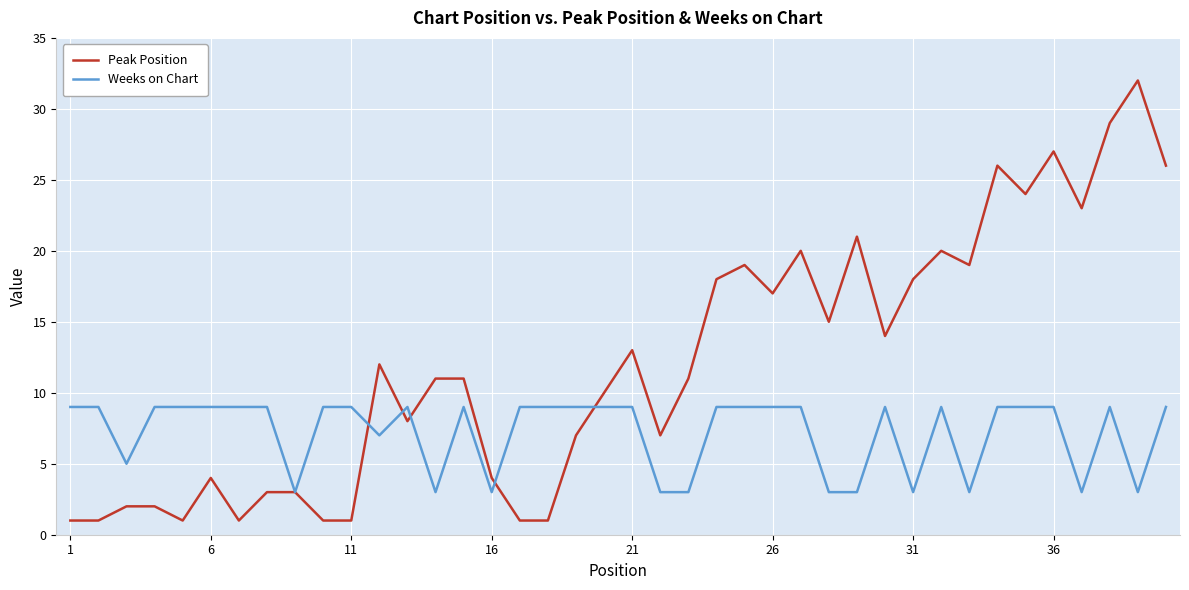

Which series has the largest total across all categories?

Peak Position